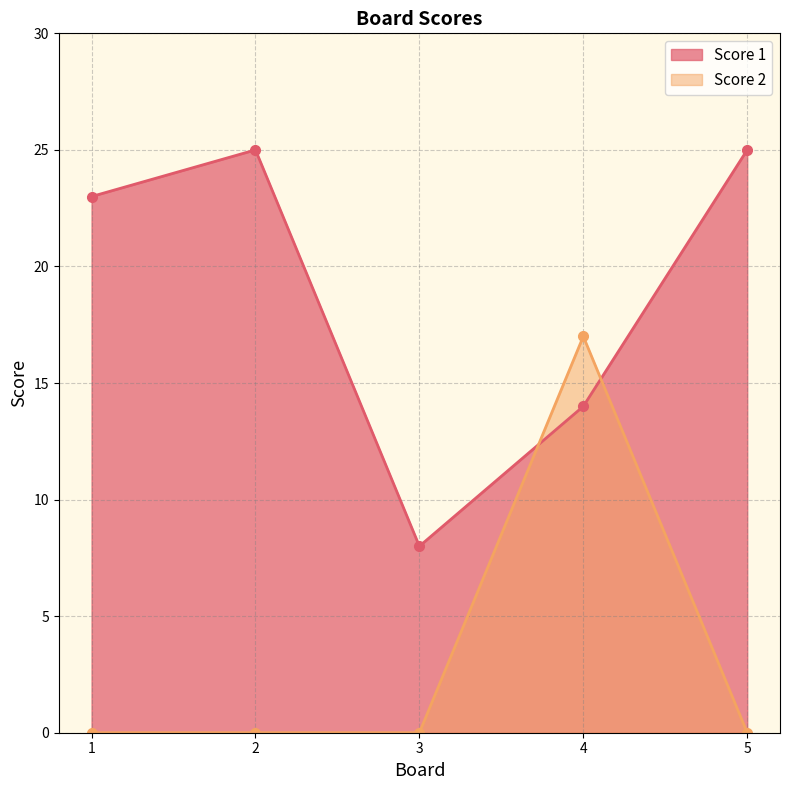

Rank the categories by Score 2 value from highest to lowest.

4, 1, 2, 3, 5